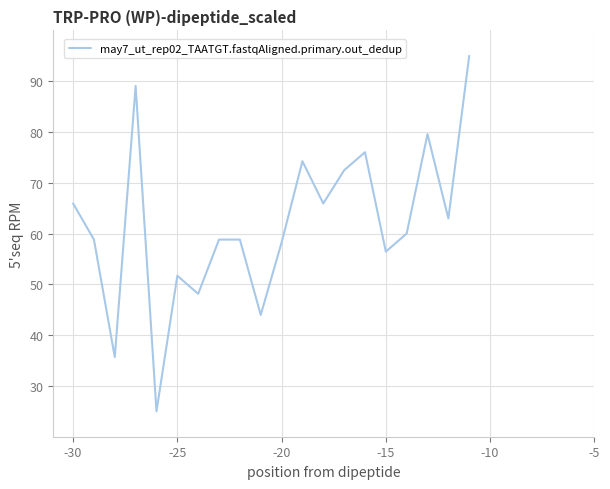

How many lines are shown in the chart?

1